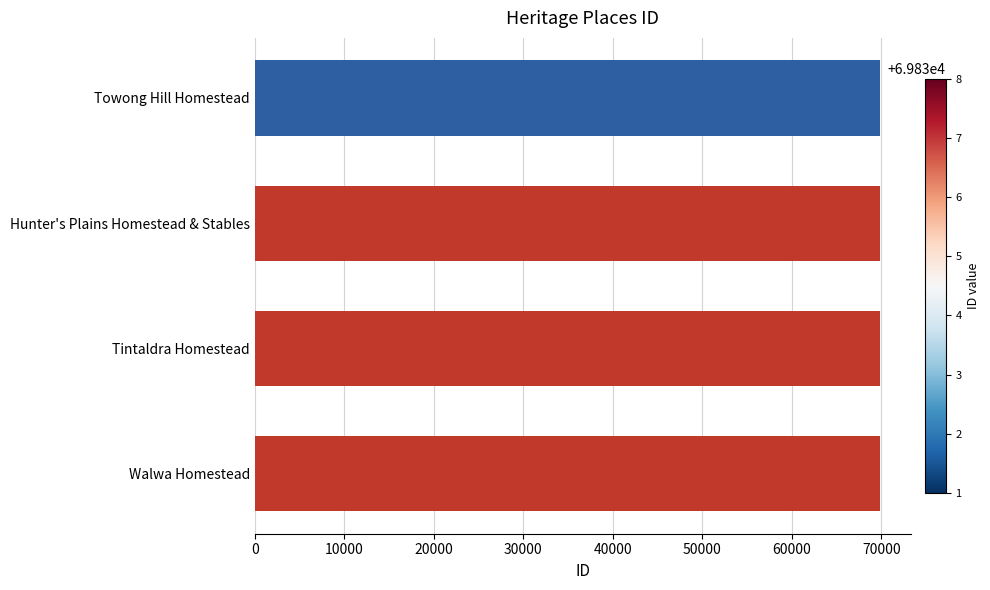

What is the average value?

69835